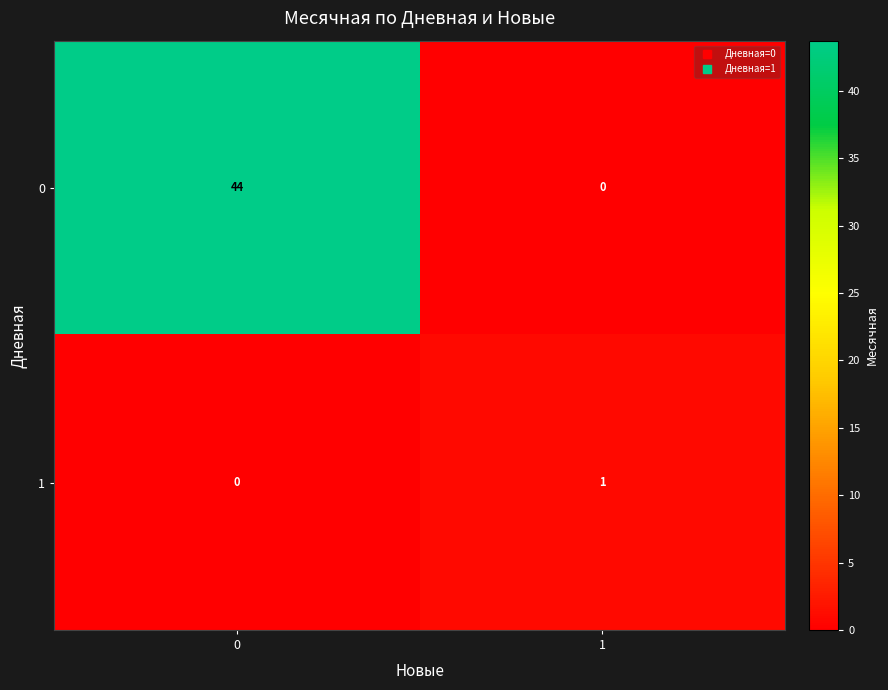

Which series changed the most between 0 and 1?

0